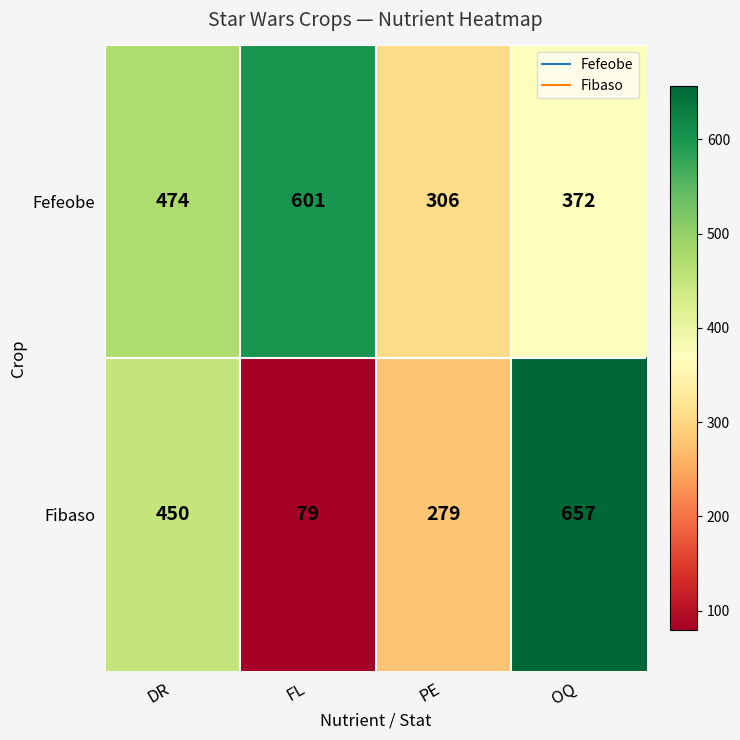

Where is Fefeobe nearest to the value 453?

DR